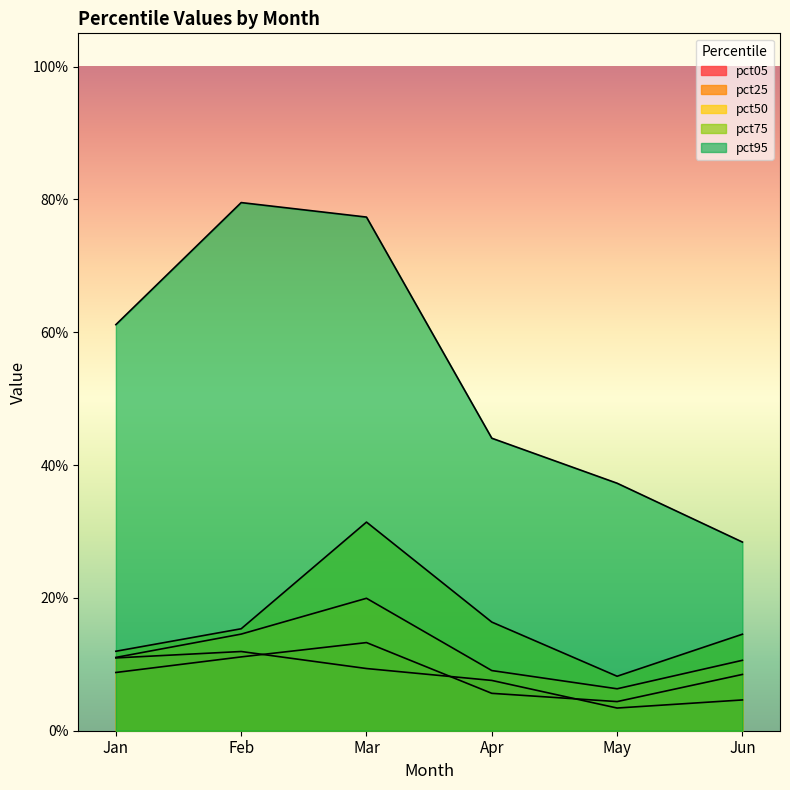

List the series in order of their peak value, highest first.

pct95, pct75, pct50, pct25, pct05